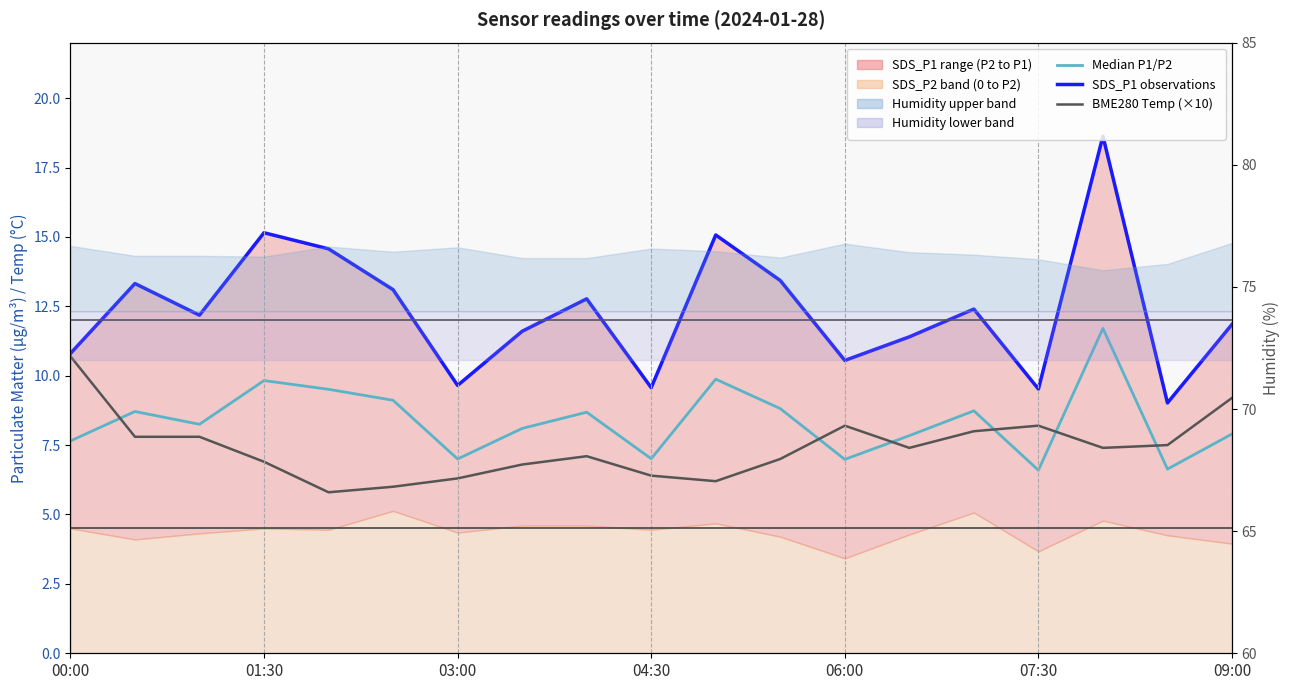

What value does the SDS_P1 observations series have at 11?

13.4